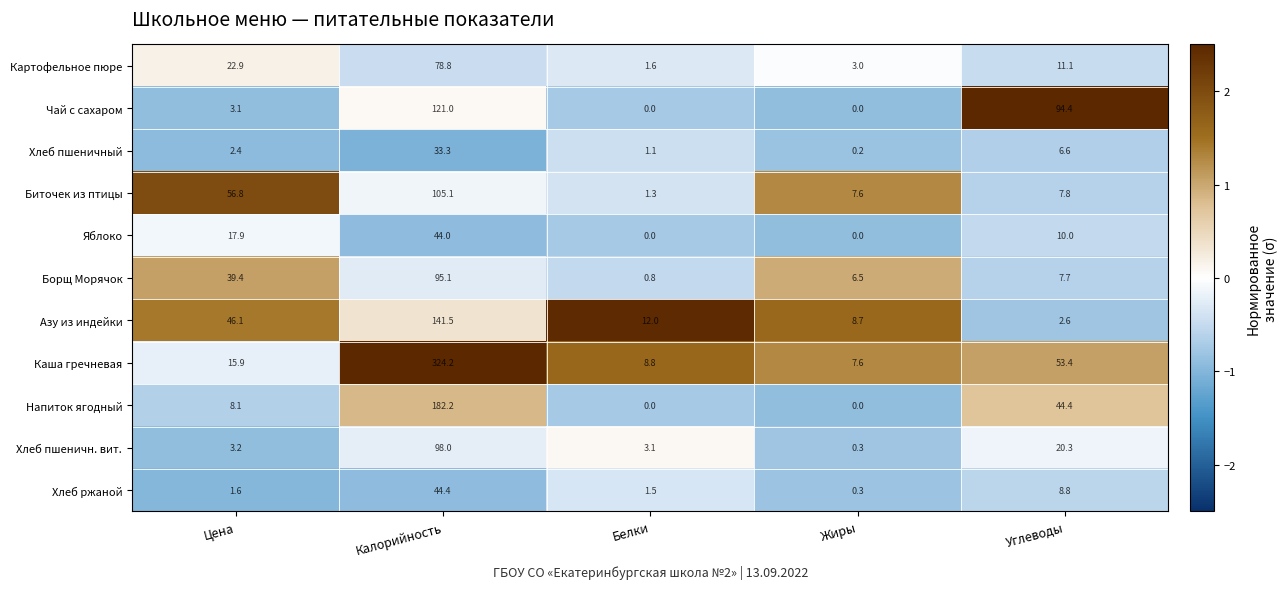

Which category has the highest value in the Чай с сахаром series?

Калорийность